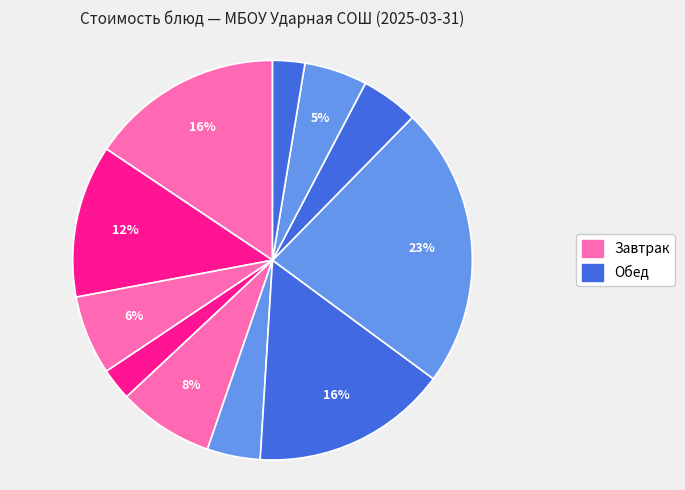

How many segments does this pie chart have?

11